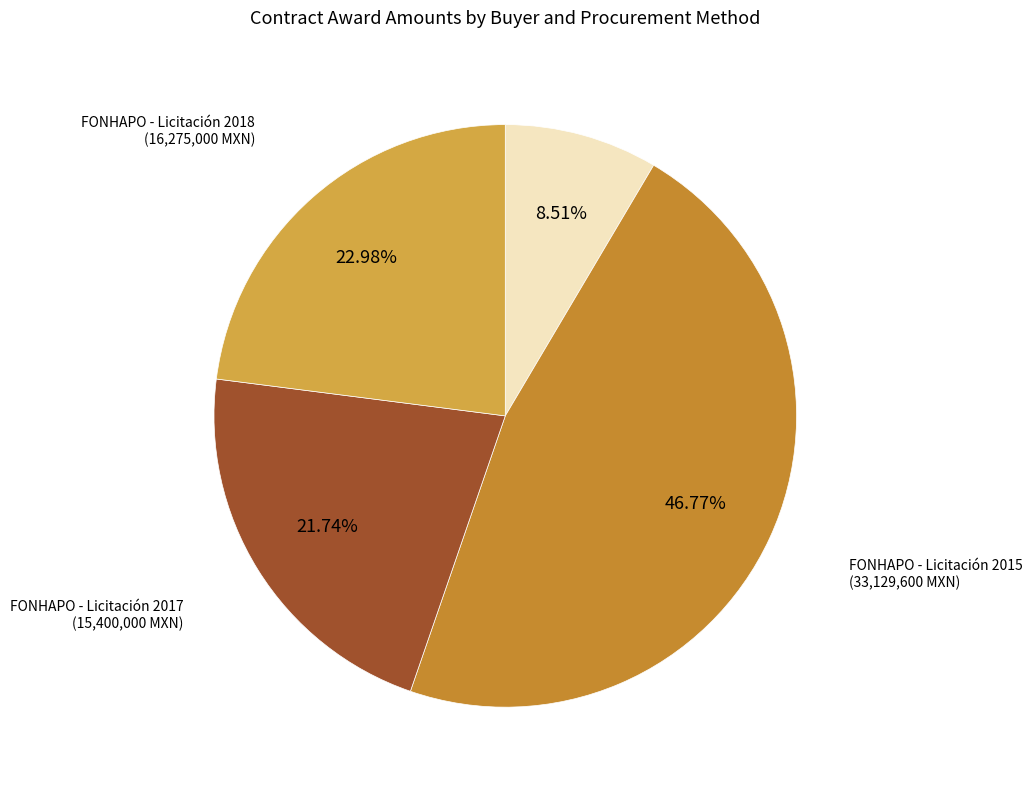

Combined, do CONAVI - Invitación (6,025,793 MXN) and FONHAPO - Licitación 2018 (16,275,000 MXN) account for over 50%?

No